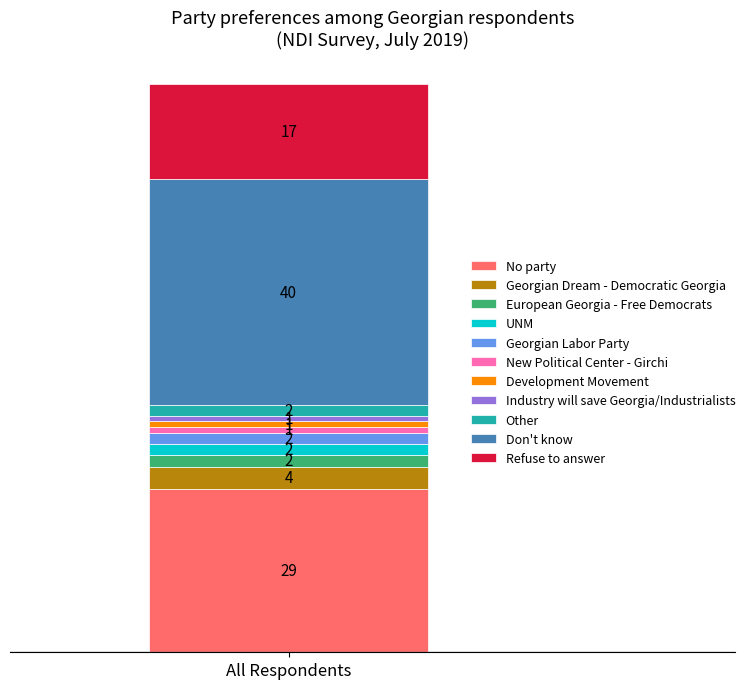

Rank the categories by No party value from highest to lowest.

All Respondents